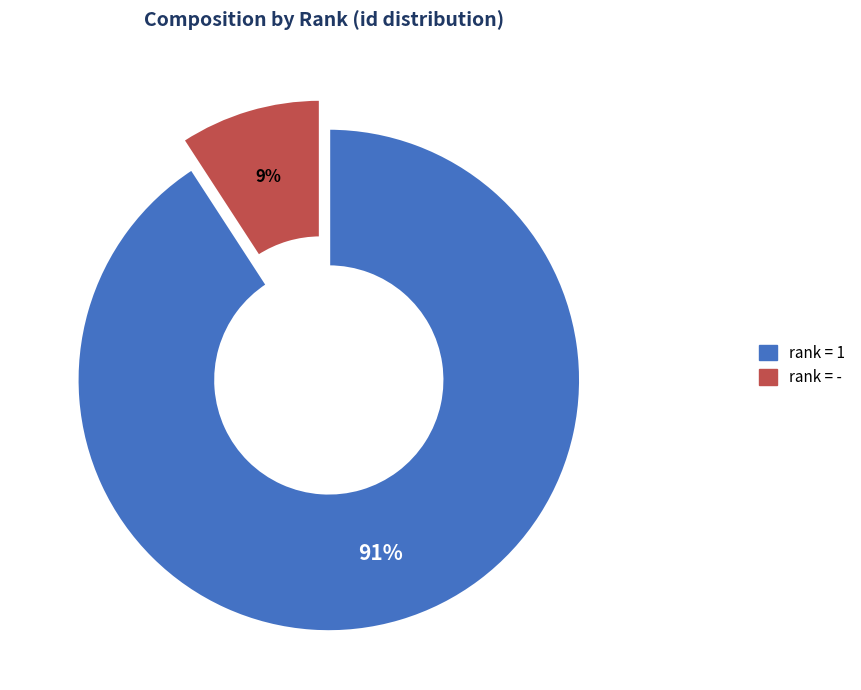

To the nearest percent, what is the difference between the largest and smallest slice percentages?

82%